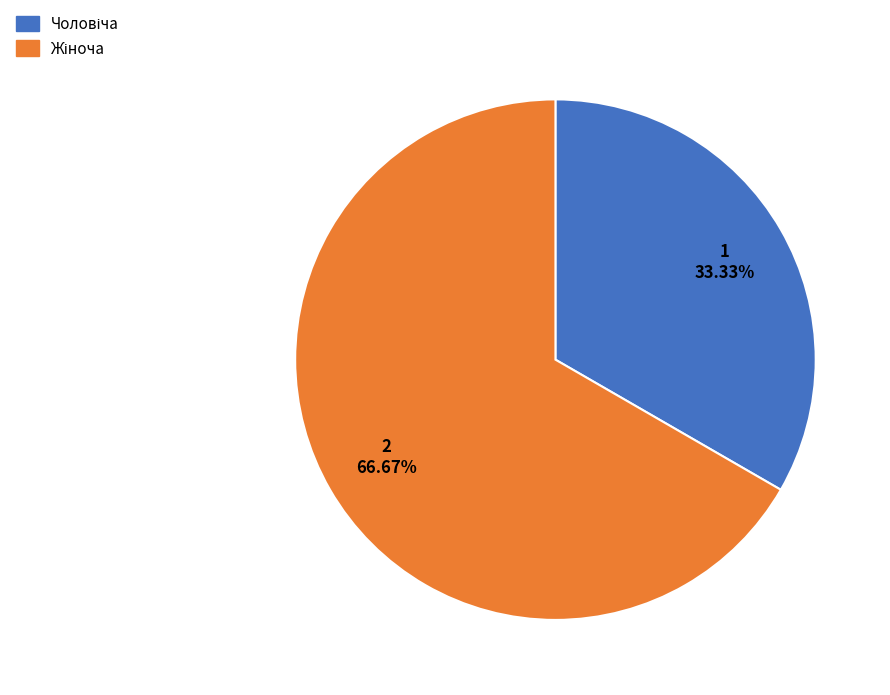

How many segments does this pie chart have?

2